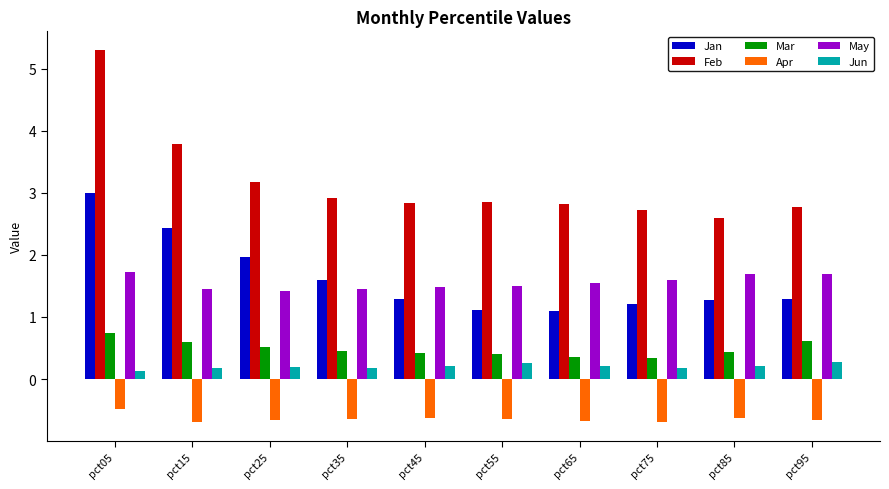

Rank the series by their maximum value, from highest to lowest.

Feb, Jan, May, Mar, Jun, Apr